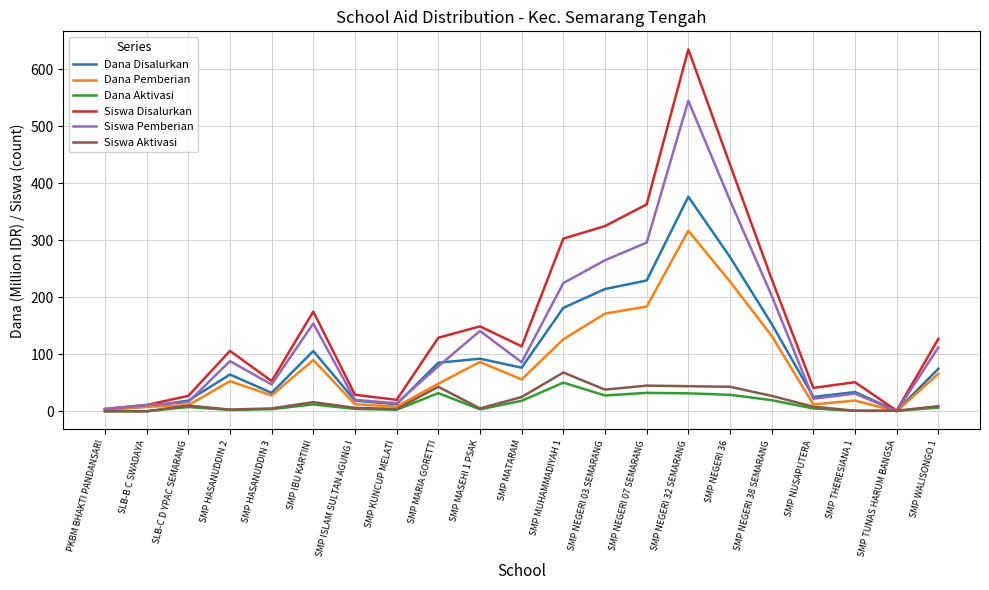

What is the difference between the Siswa Aktivasi values at SMP ISLAM SULTAN AGUNG I and SMP NEGERI 32 SEMARANG?

38.0